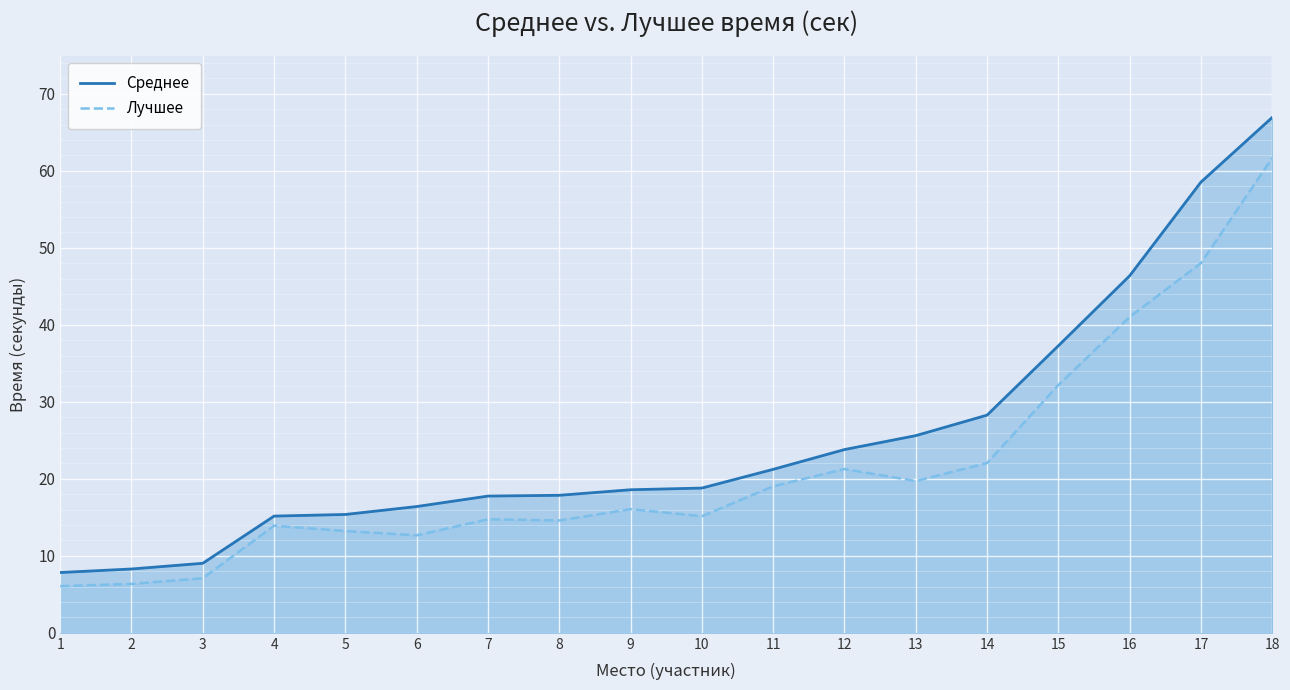

The Среднее series shows 18.6 at 9. True or false?

True